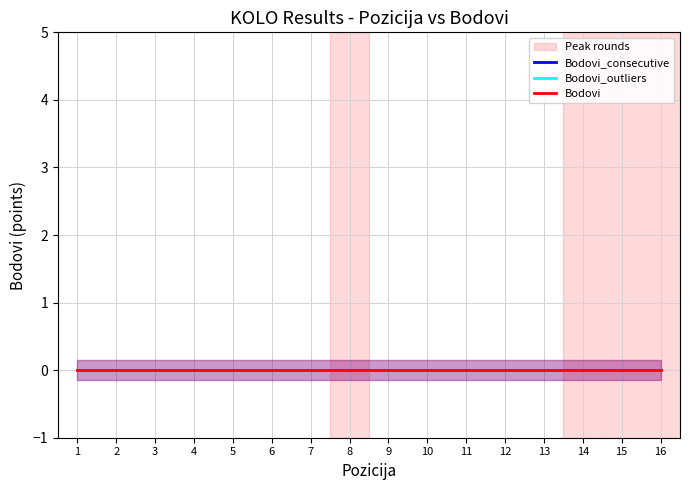

How many categories are shown in the chart?

16